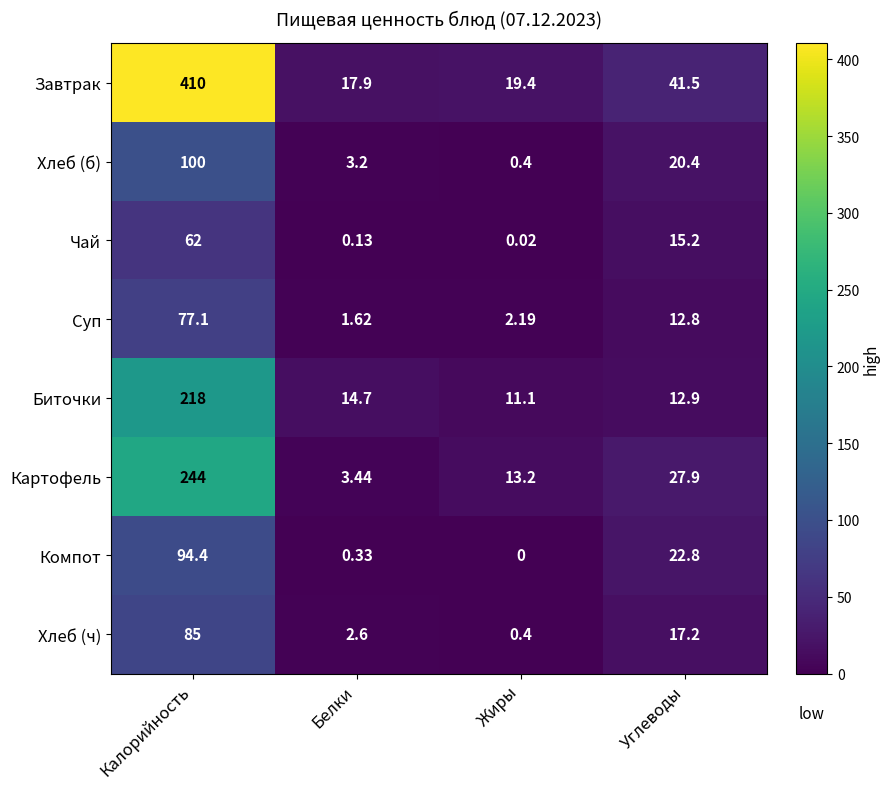

List the series in order of their peak value, highest first.

Завтрак, Картофель, Биточки, Хлеб (б), Компот, Хлеб (ч), Суп, Чай